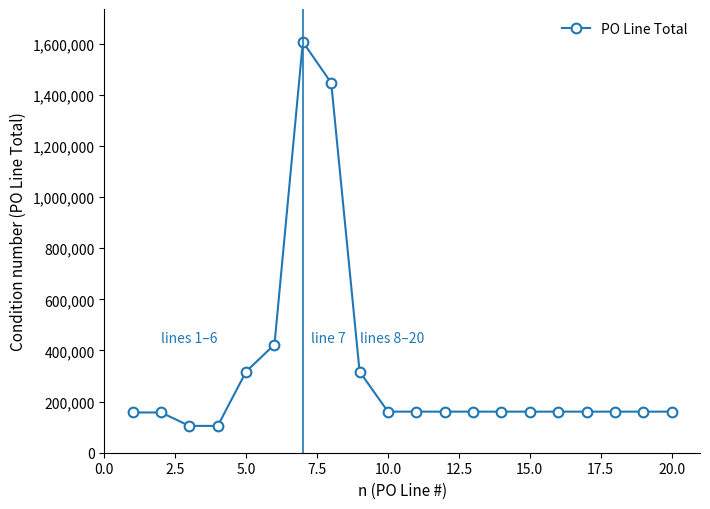

What is the greatest value displayed?

1607500